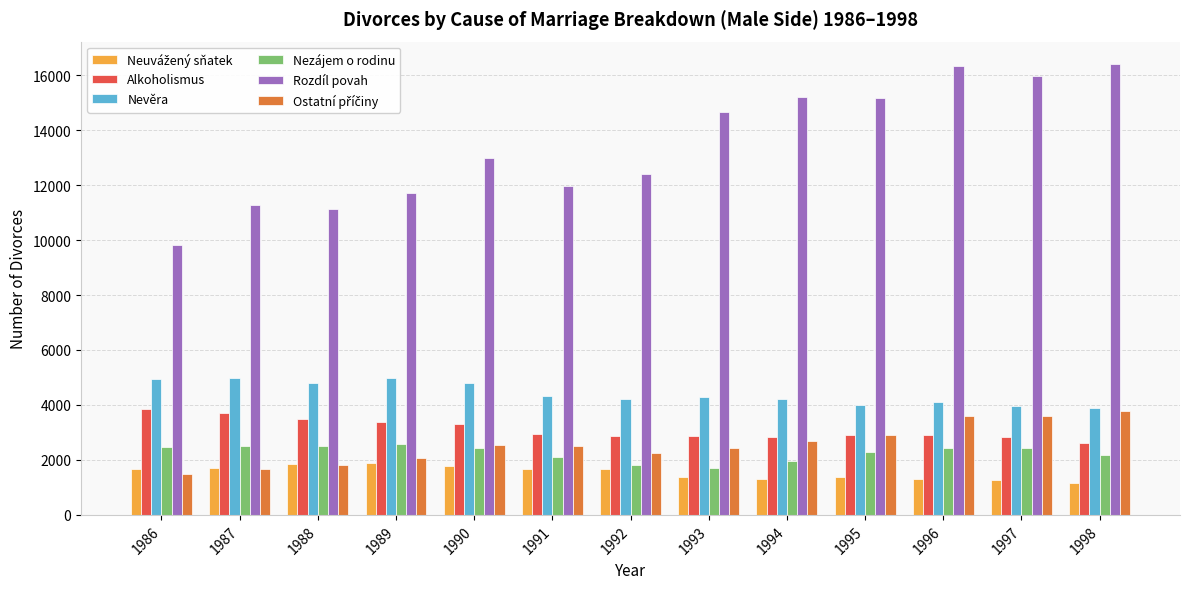

How many values in the Alkoholismus series are below 2915?

6